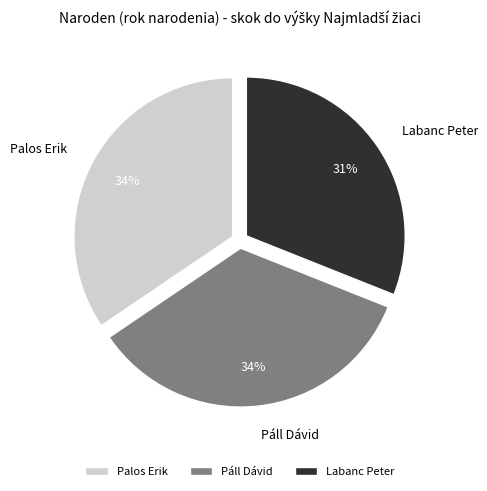

Do Palos Erik and Labanc Peter together represent more than half of the pie?

Yes